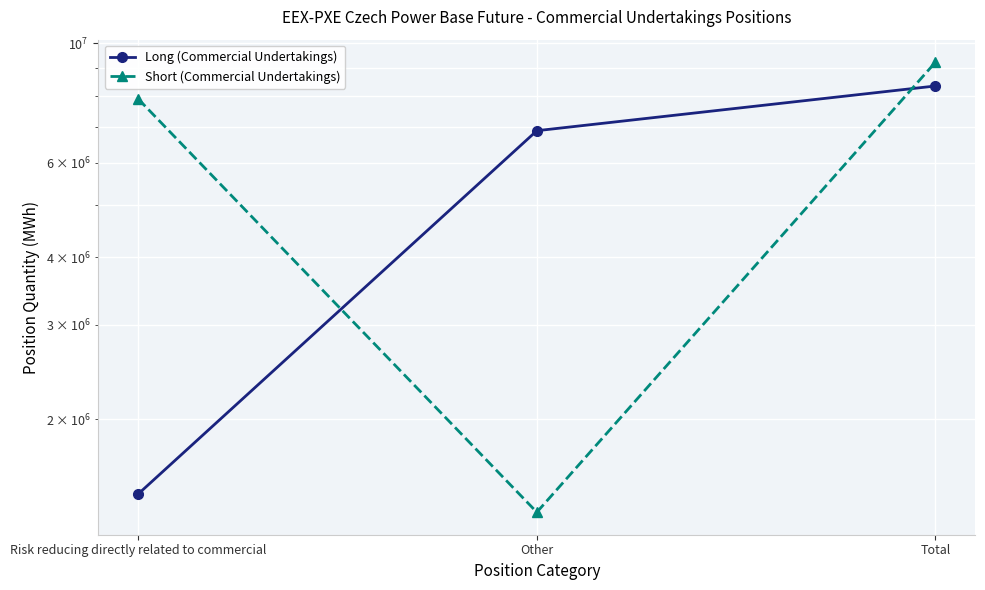

The Short (Commercial Undertakings) series shows 5586227 at Total. True or false?

False